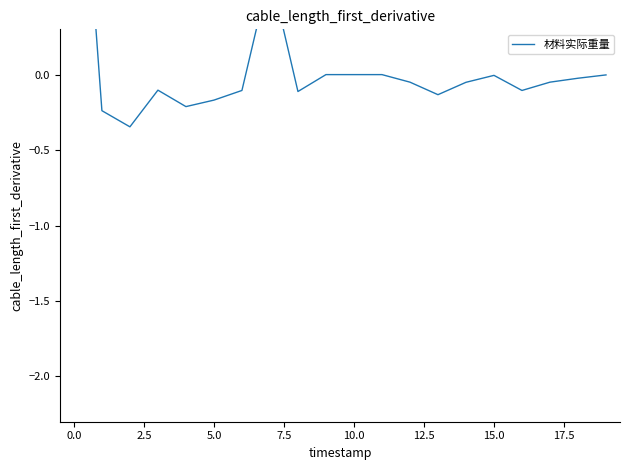

What is the label of the 5th point from the right?

15